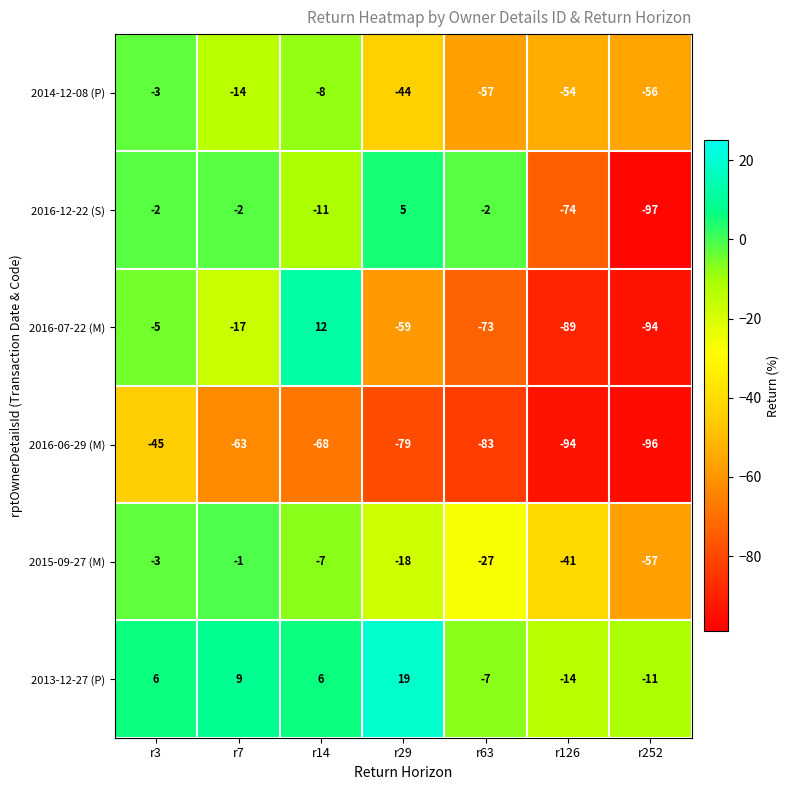

What is the difference between the highest and lowest values at r252?

86